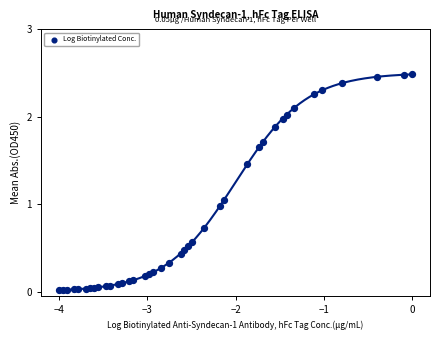

What is the range of X values (max minus min)?

4.0